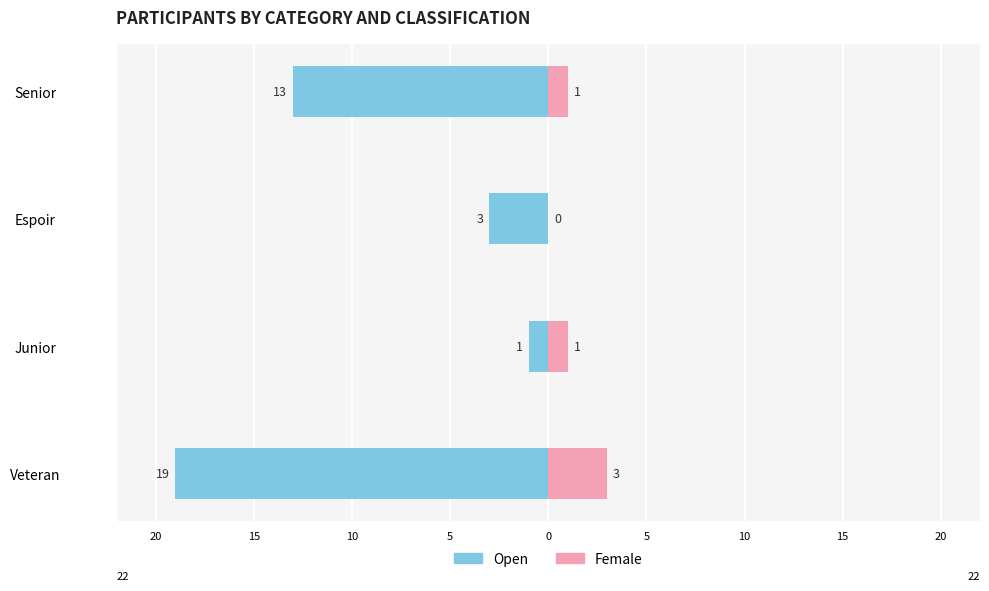

How many data points in Open are above -3?

1